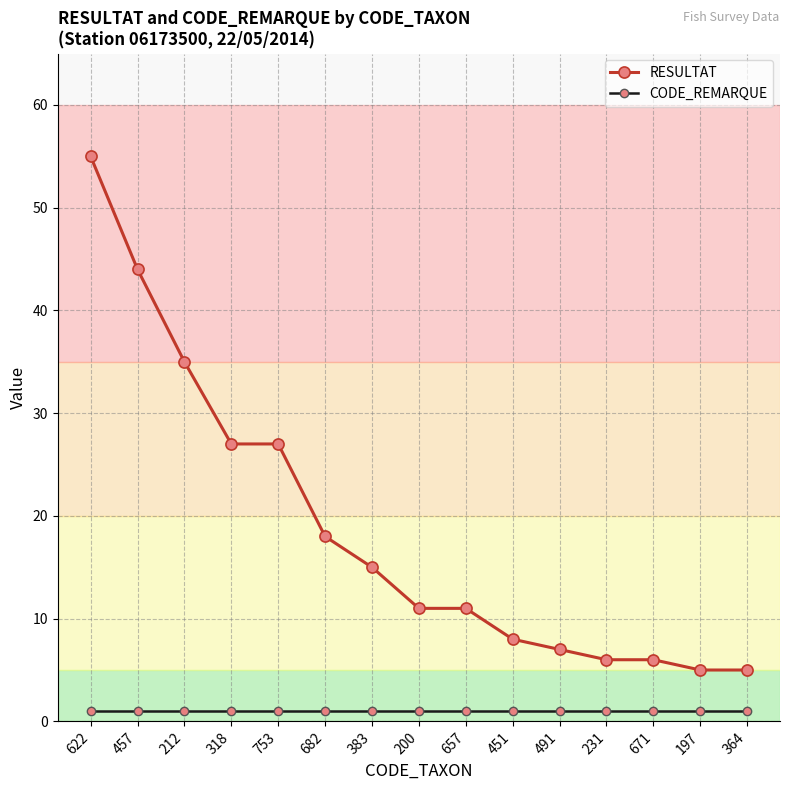

Is this an area chart (filled region under the line)?

No